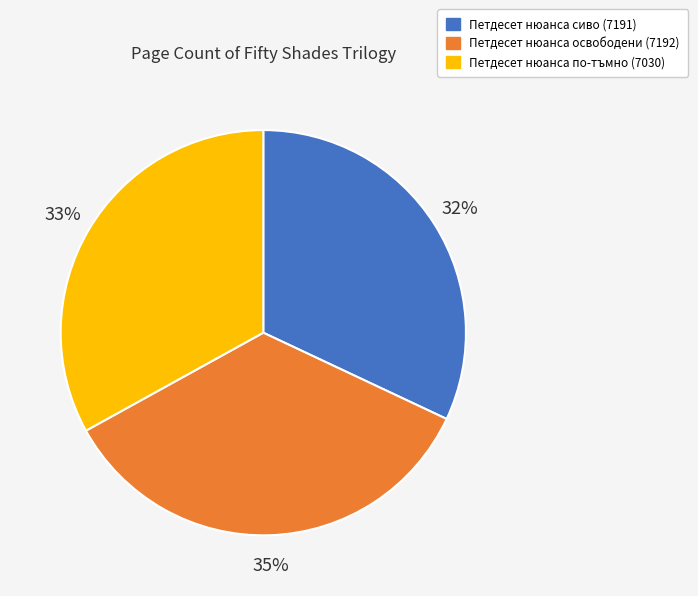

To the nearest percent, what is the difference between the Петдесет нюанса по-тъмно (7030) and Петдесет нюанса освободени (7192) slice percentages?

2%